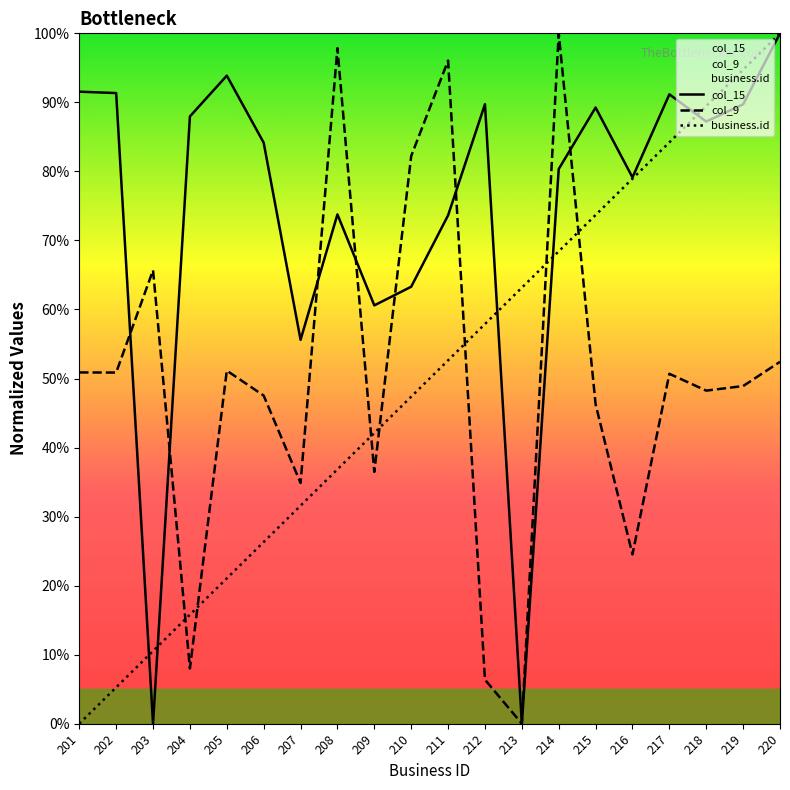

At which label is business.id closest to 50?

211